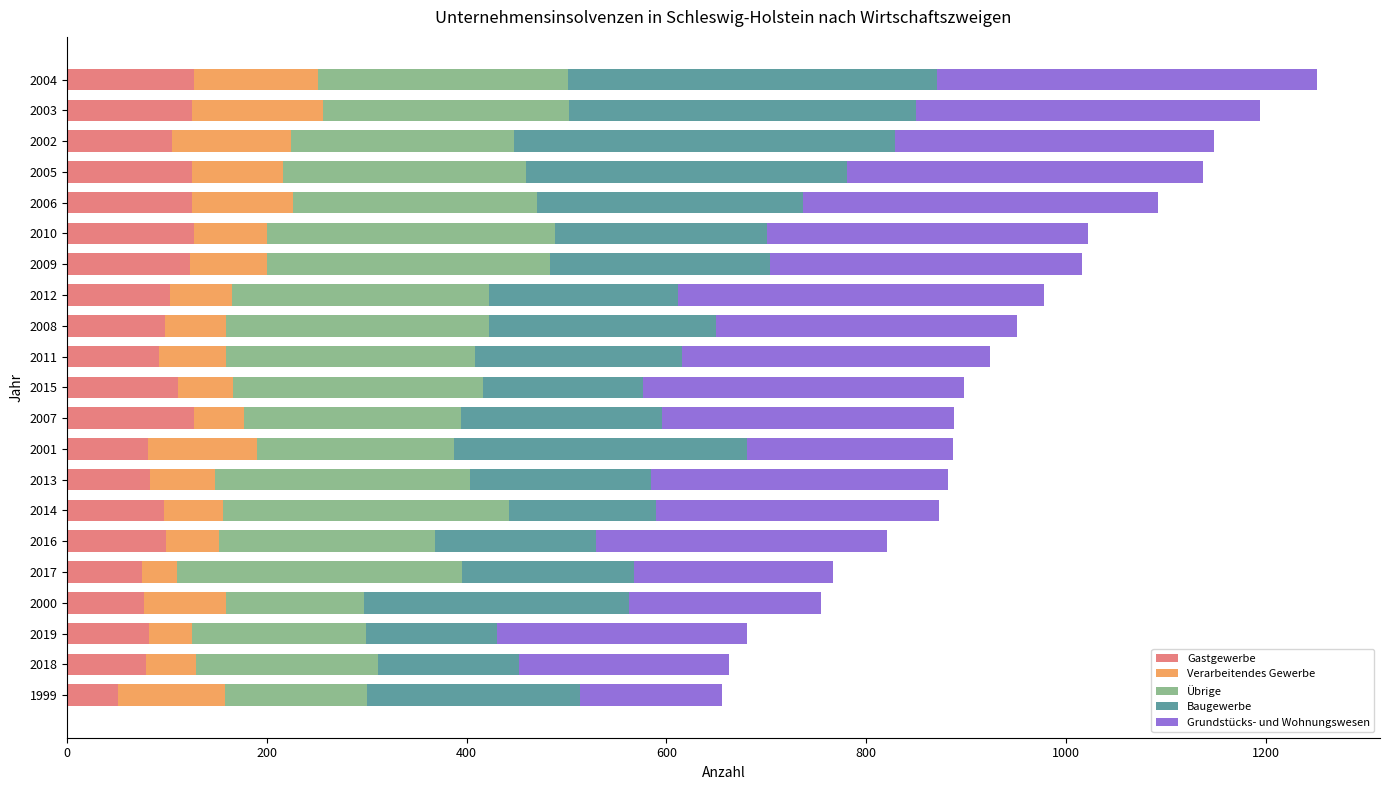

What is the maximum value for Gastgewerbe?

127